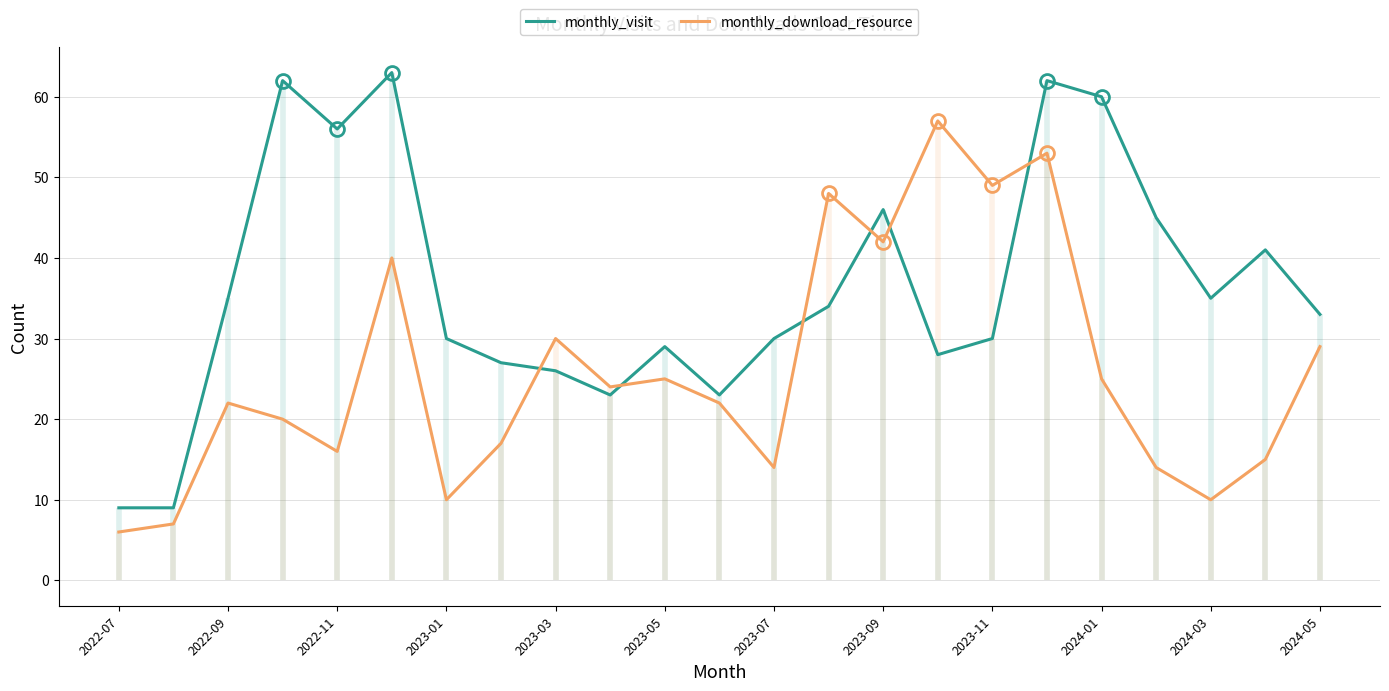

True or false: monthly_visit and monthly_download_resource cross at least once.

True